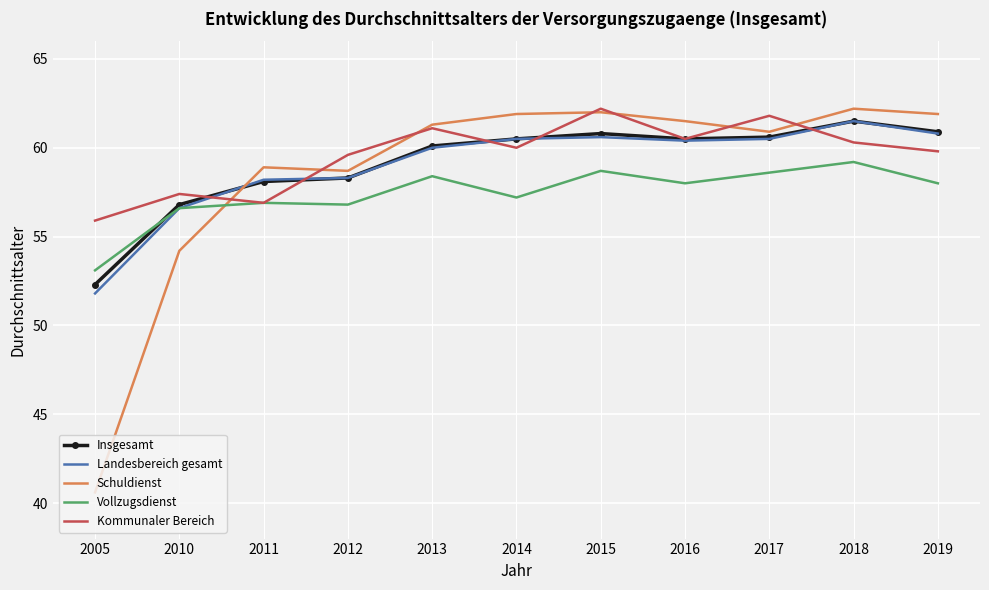

What is the difference between the maximum and second lowest values in the Landesbereich gesamt series?

4.9